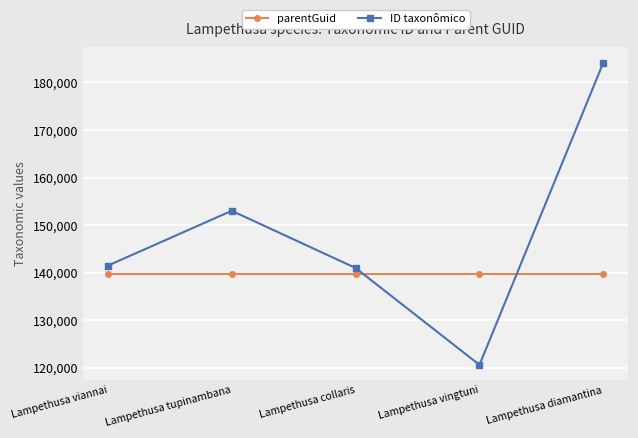

True or false: ID taxonômico and parentGuid intersect in this chart.

True